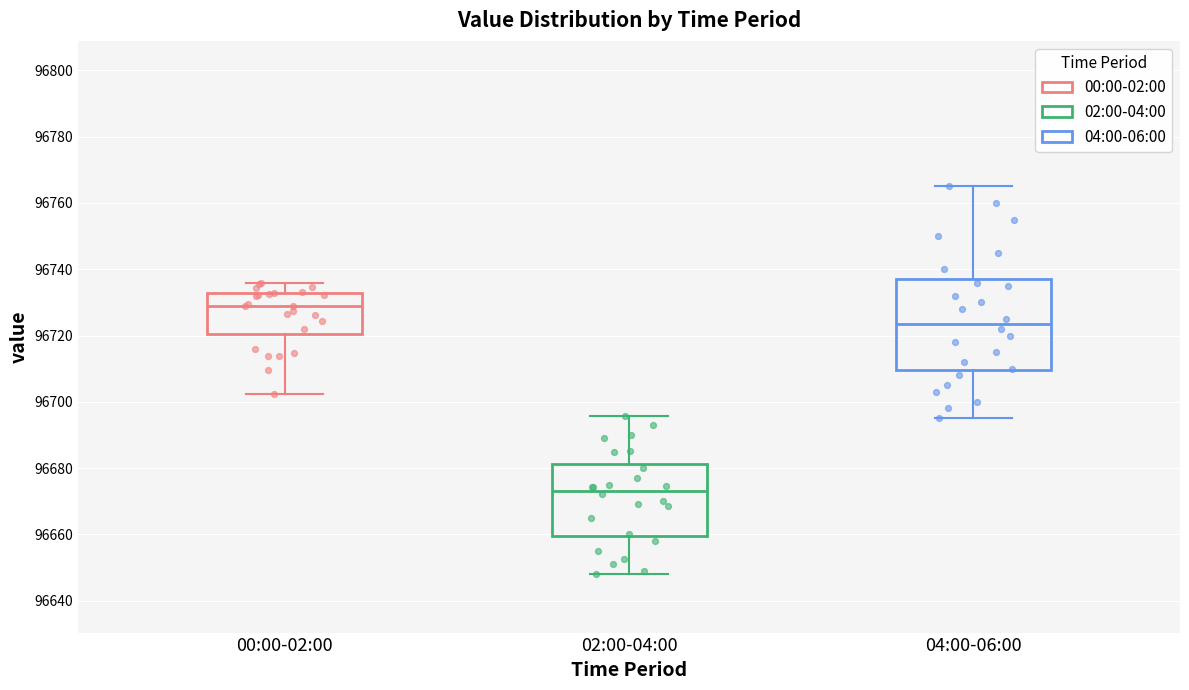

Which box's median line is the lowest?

02:00-04:00